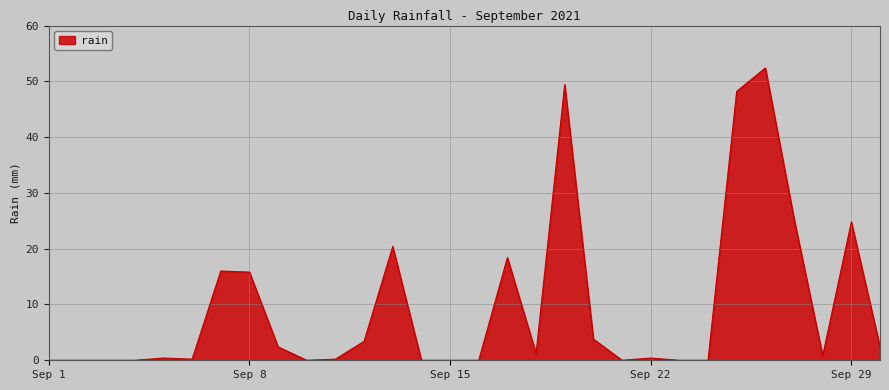

What is the maximum value shown in the chart?

52.4